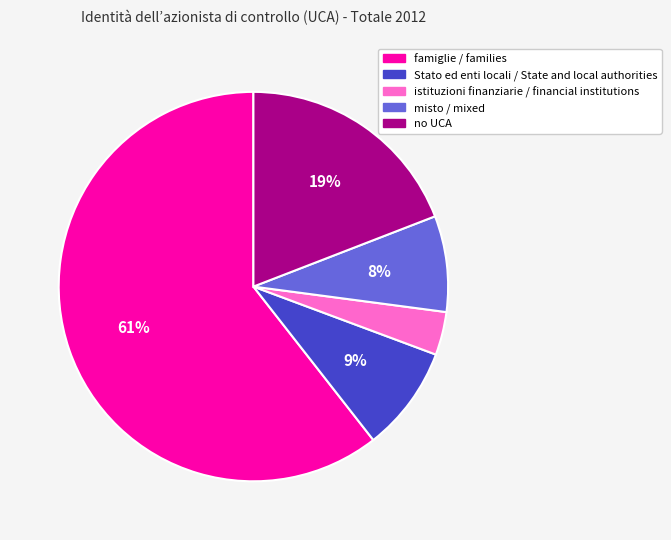

Approximately how many times larger is the value at no UCA compared to famiglie / families?

0.3